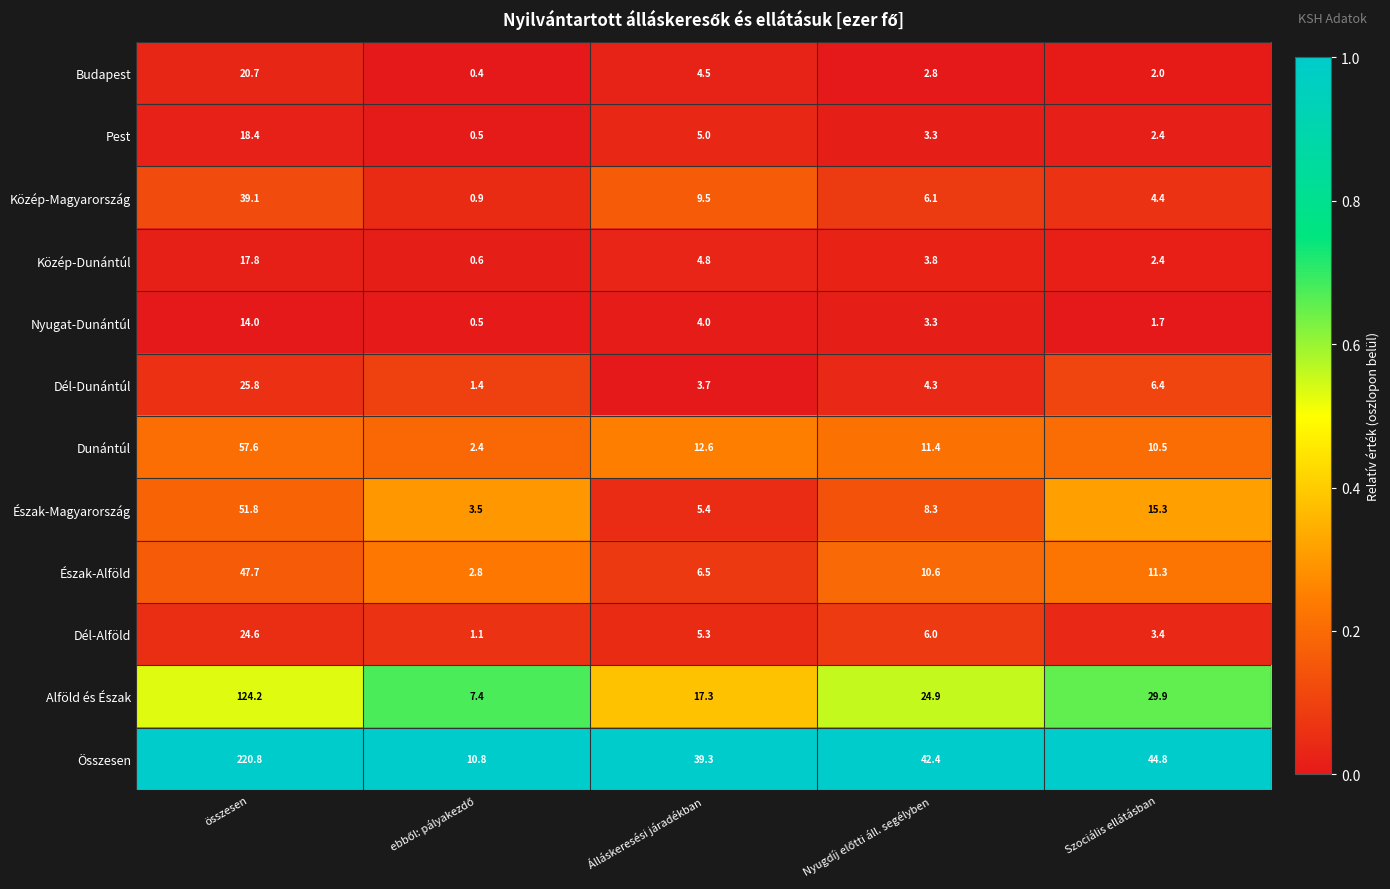

Which category has the highest value in the Budapest series?

összesen